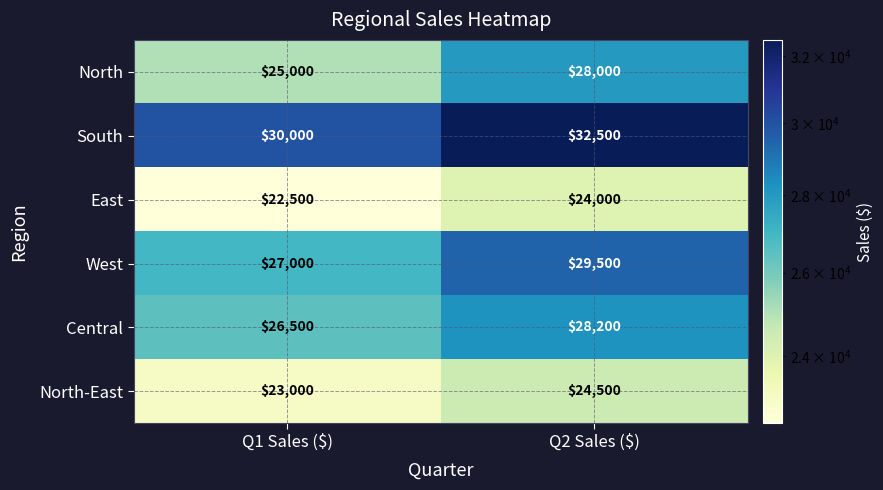

Rank the series at Q1 Sales ($) from highest to lowest value.

South, West, Central, North, North-East, East